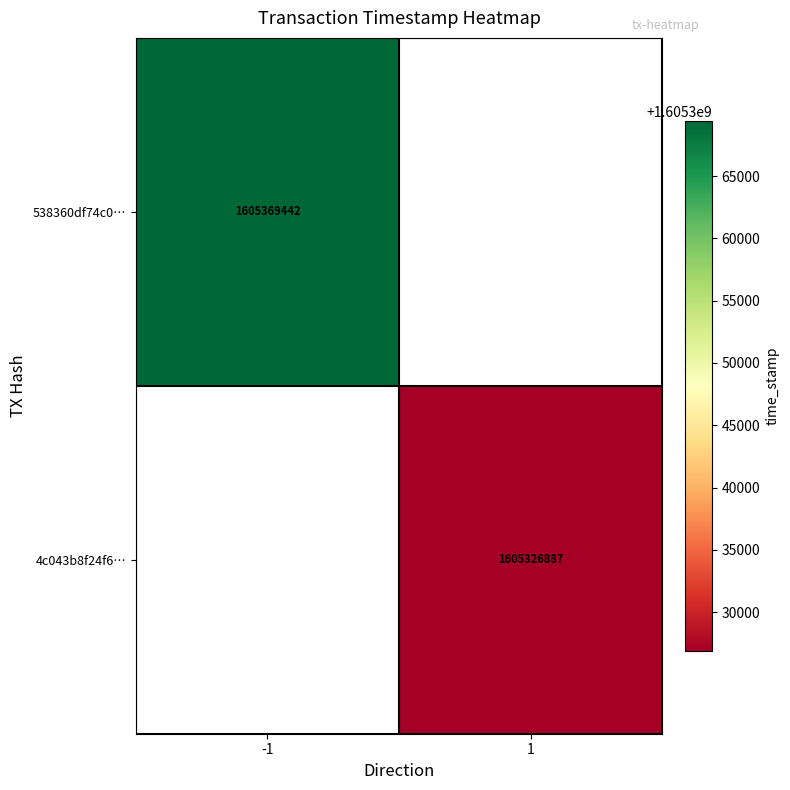

True or false: 538360df74c0… has a value of 405118768 at -1.

False